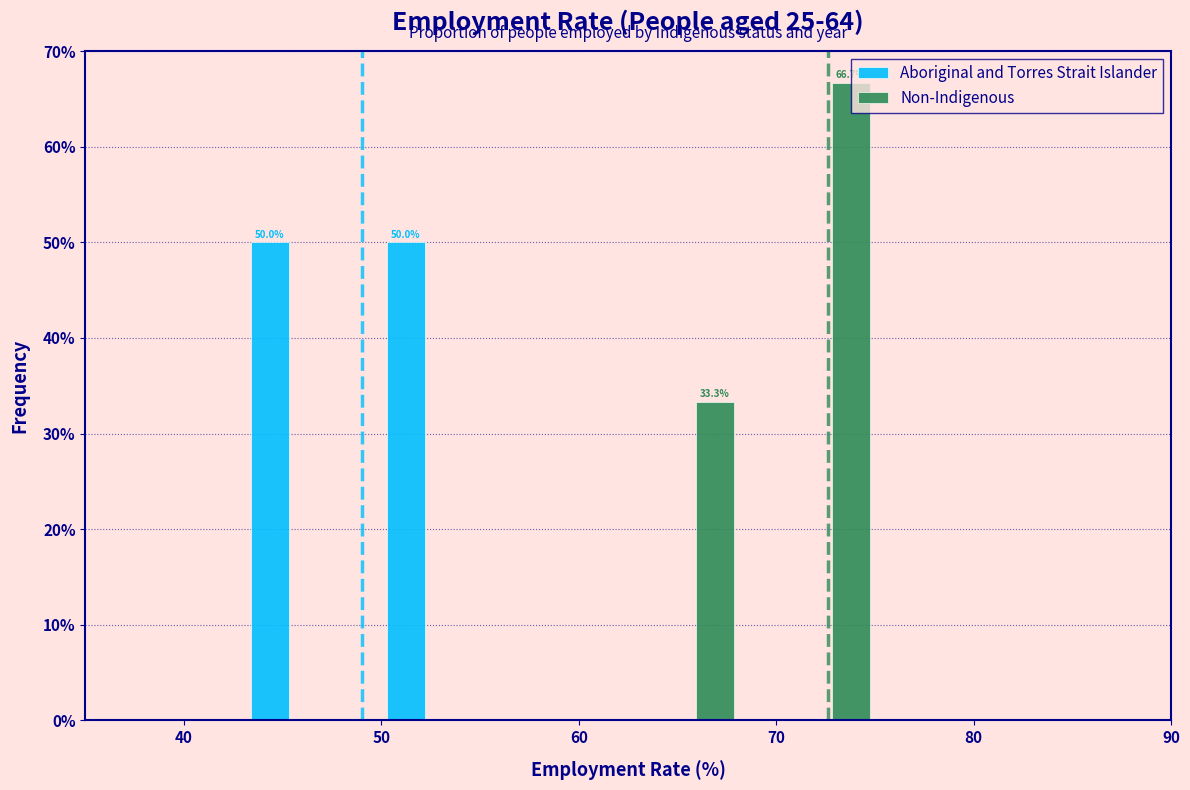

In the Non-Indigenous series, which range on the x-axis has the tallest bar?

69 to 76